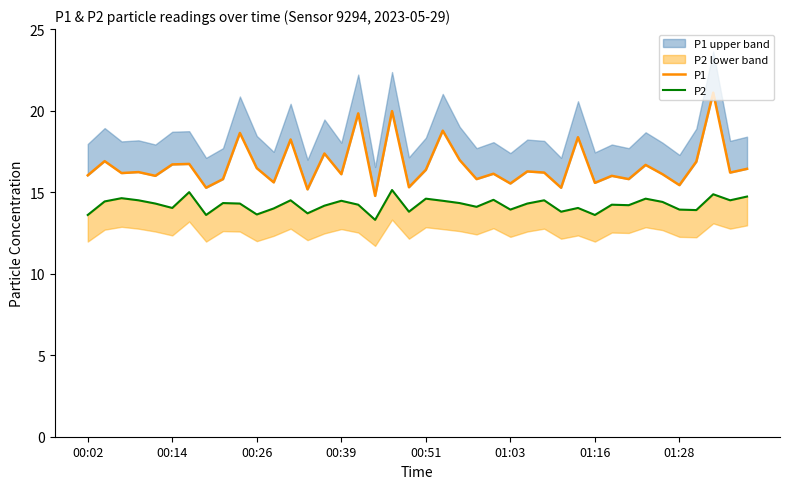

What is the difference between the maximum and minimum values in the P2 series?

1.8